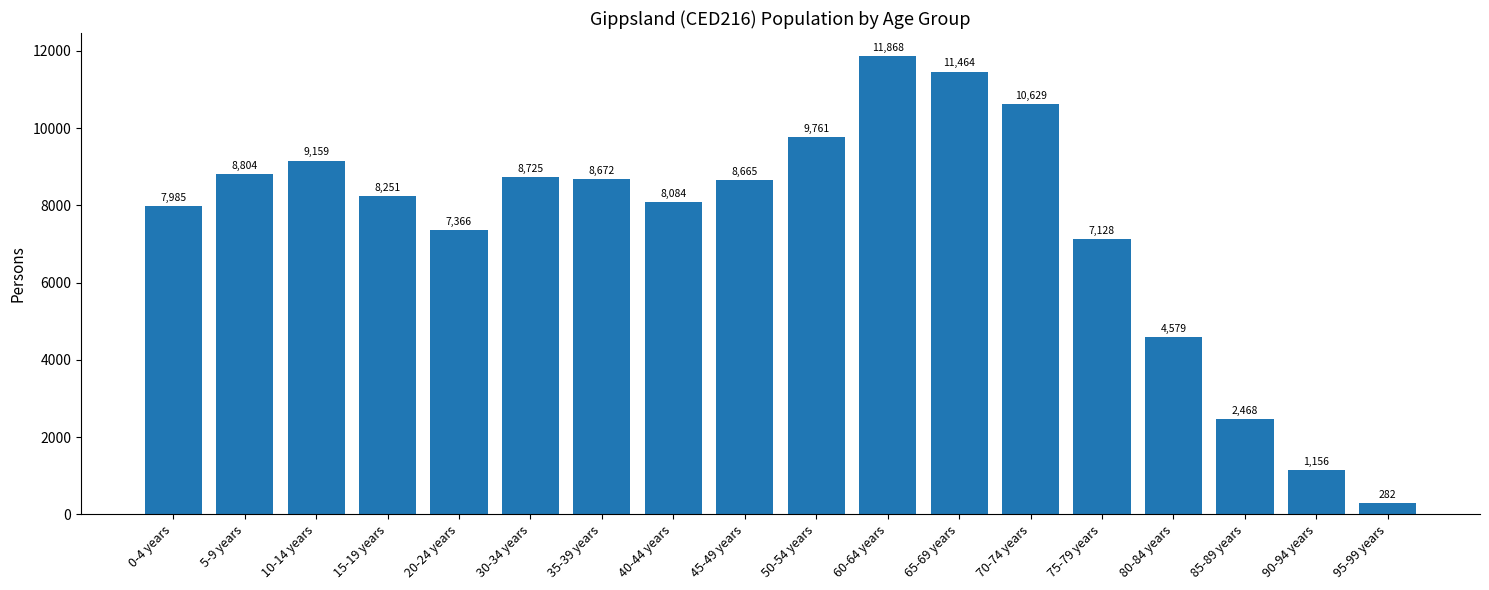

What is the greatest value displayed?

11868